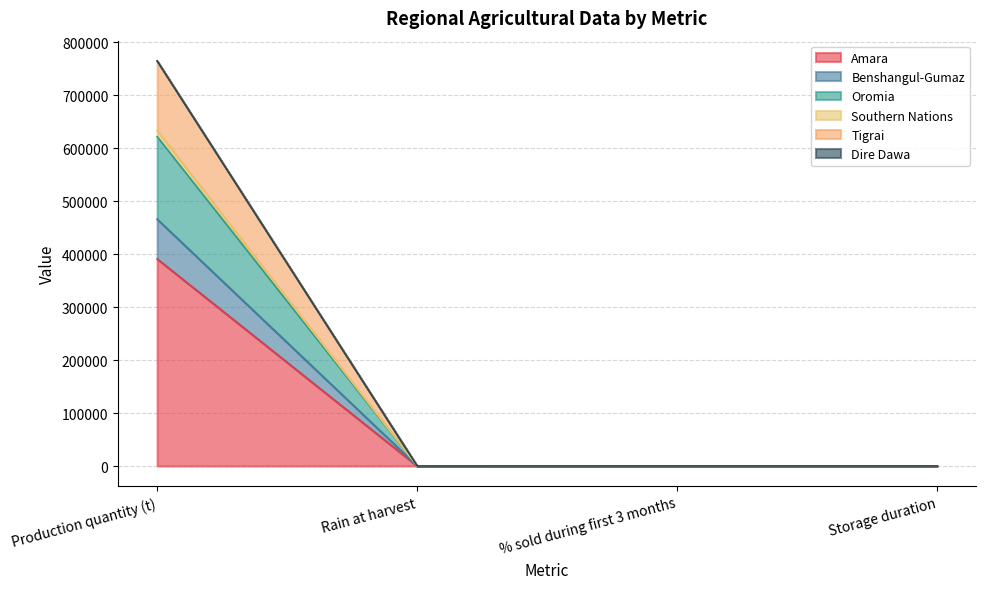

How many values in the Benshangul-Gumaz series exceed 56?

1